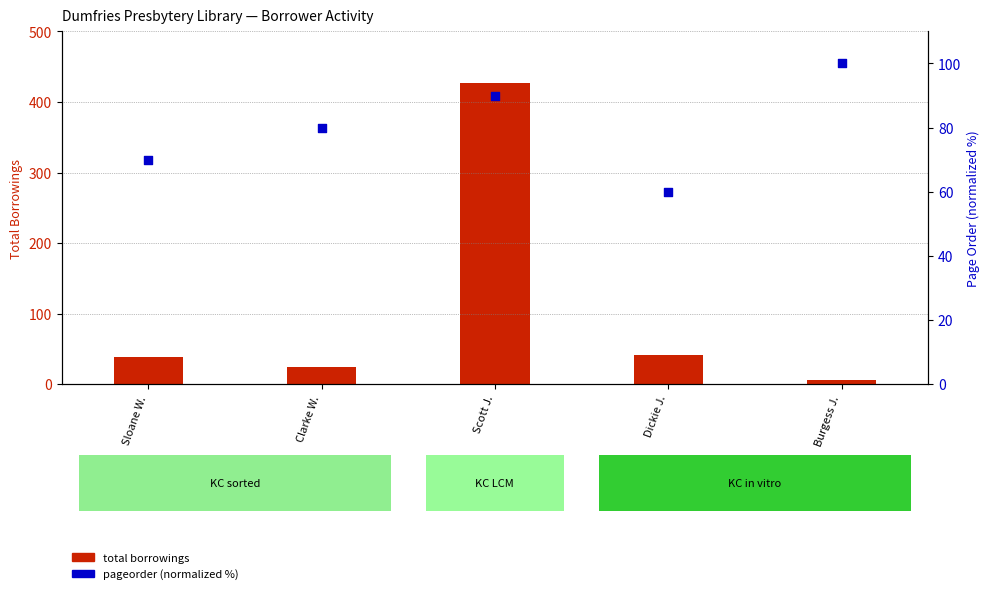

What are all the series names shown in the legend?

total borrowings, pageorder (normalized)